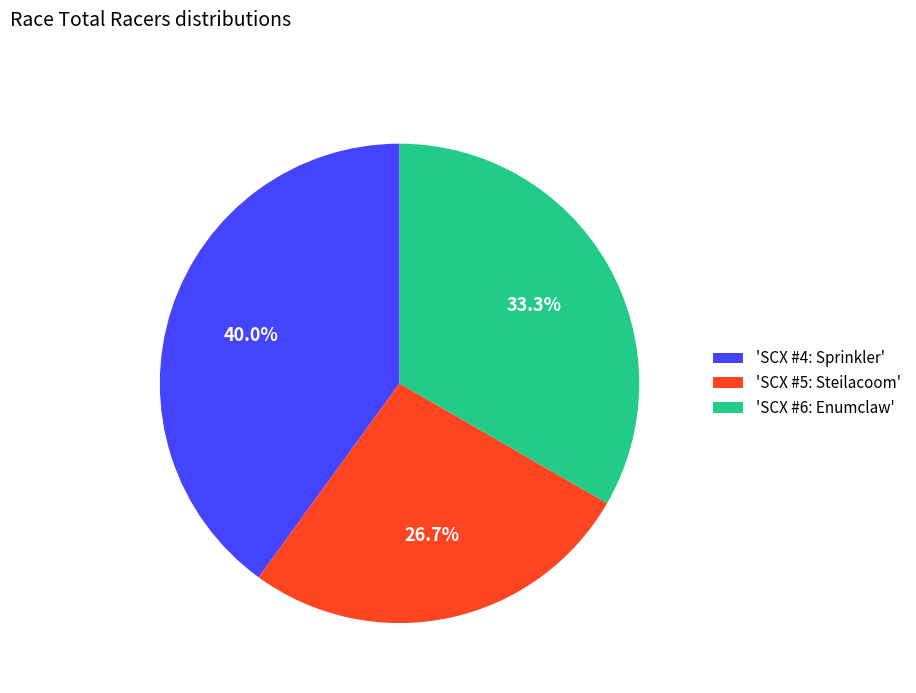

Rank the categories by value from highest to lowest.

'SCX #4: Sprinkler', 'SCX #6: Enumclaw', 'SCX #5: Steilacoom'